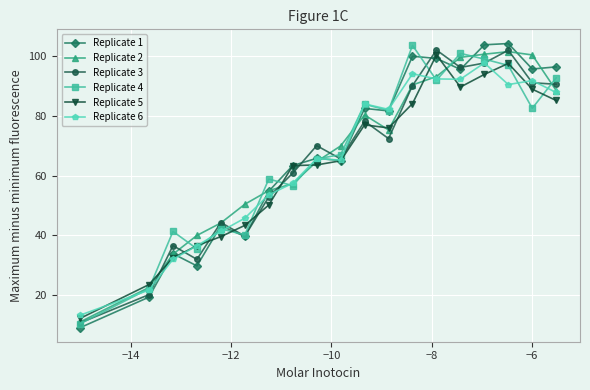

What is the value of the Replicate 2 point at the 15th from the left?

99.7